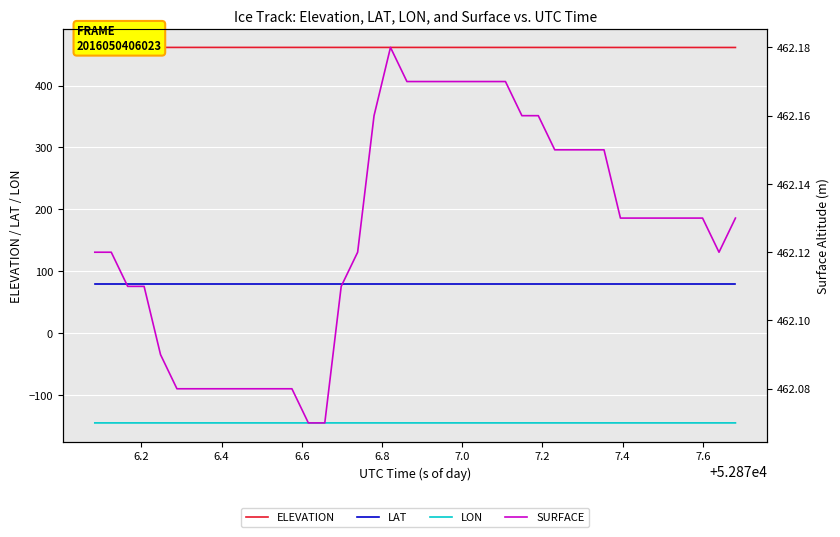

What is the highest value of the LON series?

-144.6